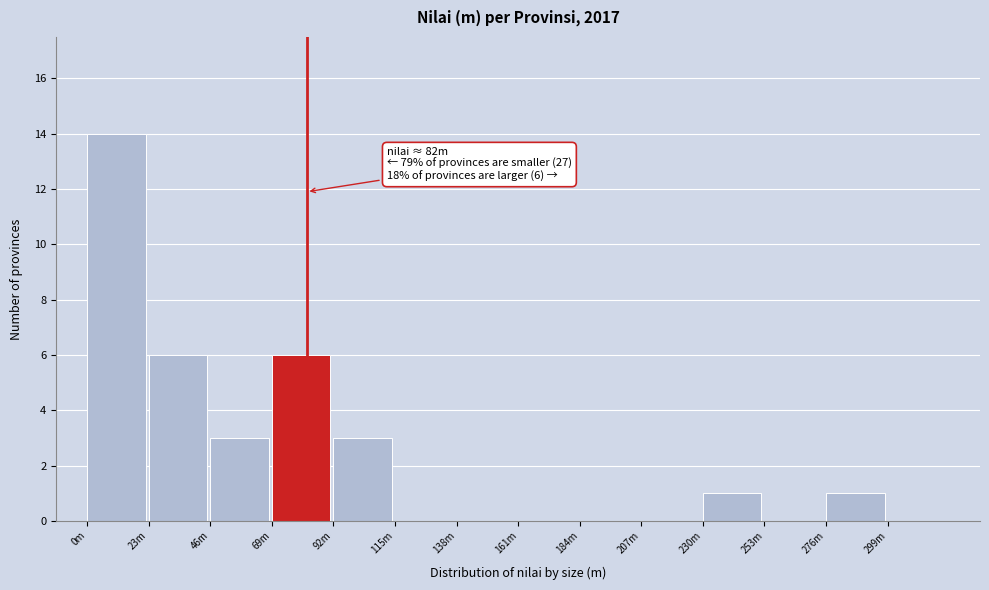

Reading left to right, transcribe all the data shown in this chart.

0m=14	23m=6	46m=3	69m=6	92m=3	115m=0	138m=0	161m=0	184m=0	207m=0	230m=1	253m=0	276m=1	299m=0